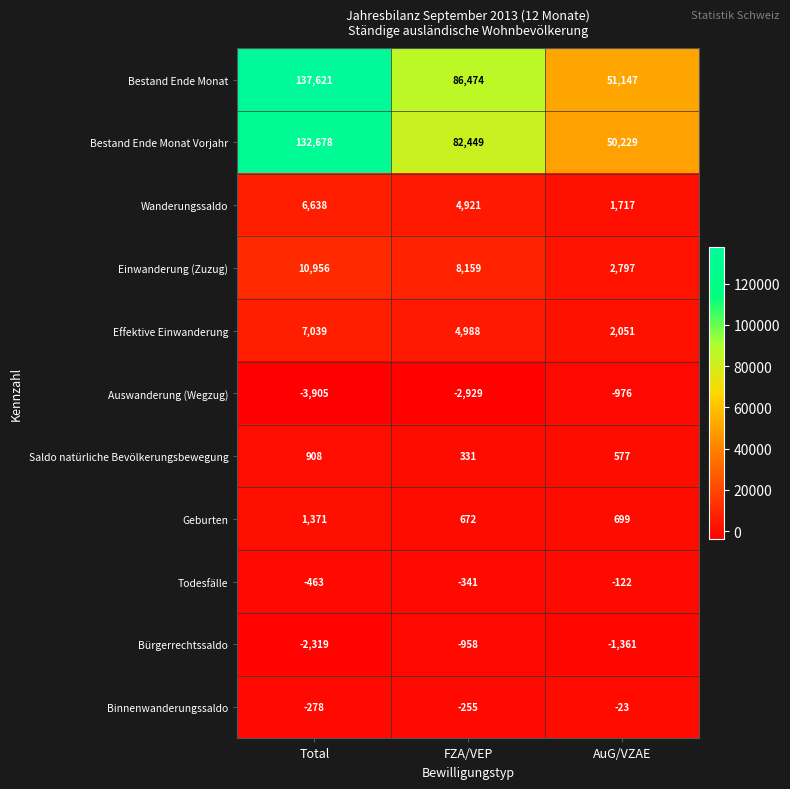

Where is Todesfälle nearest to the value -292?

FZA/VEP